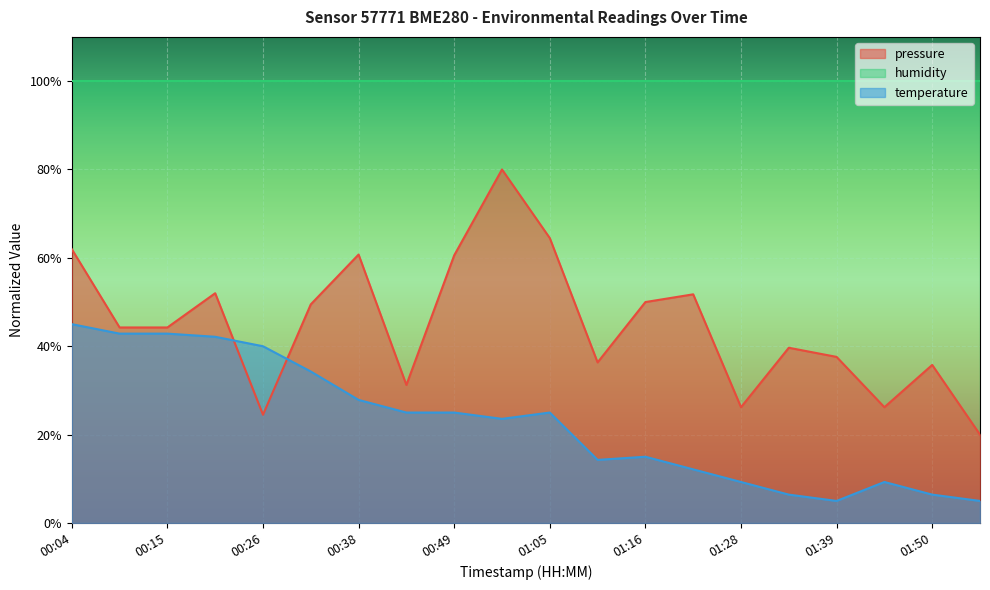

What is the difference between the second highest and second lowest values in the temperature series?

37.9